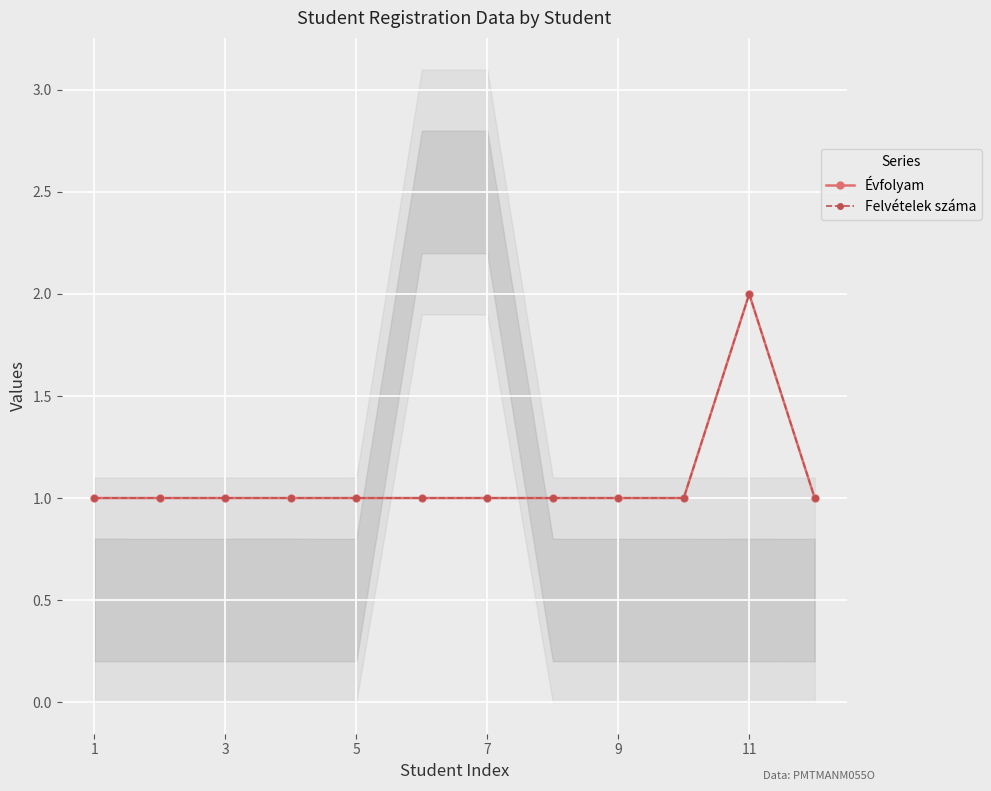

Which label corresponds to the smallest value in the chart?

1